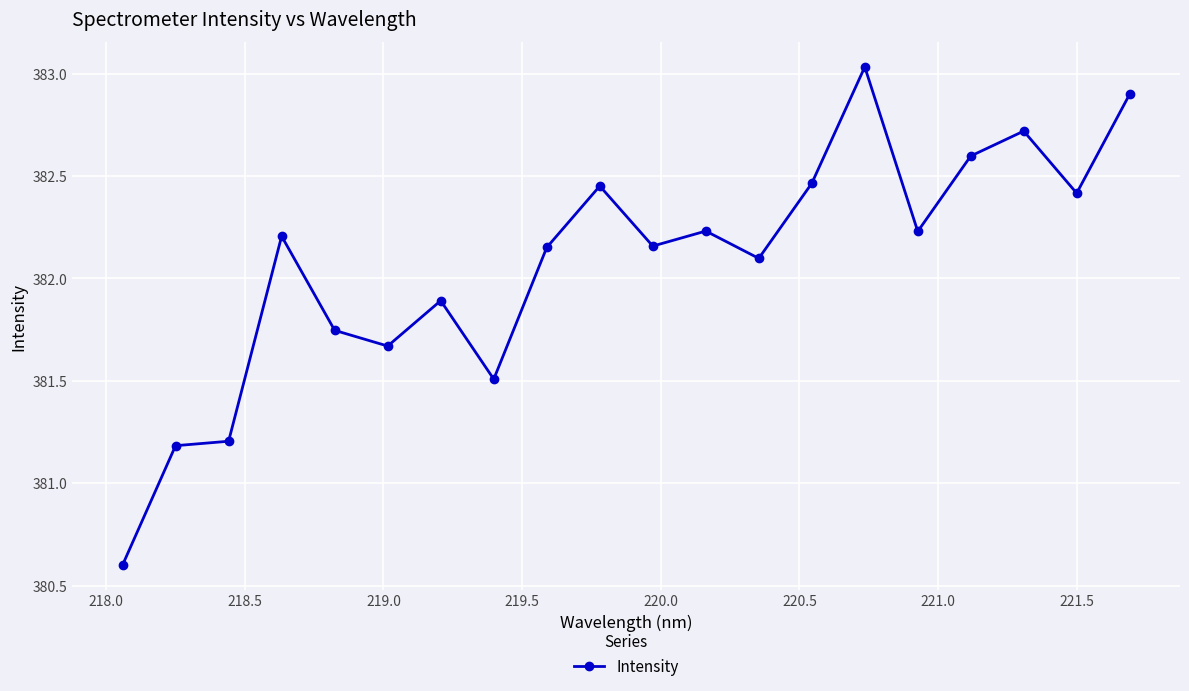

What is the smallest value displayed?

380.6